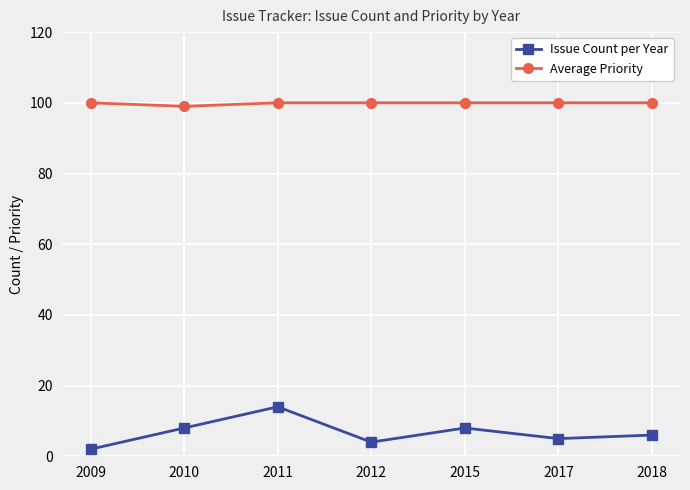

Reading right to left, list all the values displayed in this chart.

Issue Count per Year: 2018=6	2017=5	2015=8	2012=4	2011=14	2010=8	2009=2
Average Priority: 2018=100	2017=100	2015=100	2012=100	2011=100	2010=99	2009=100